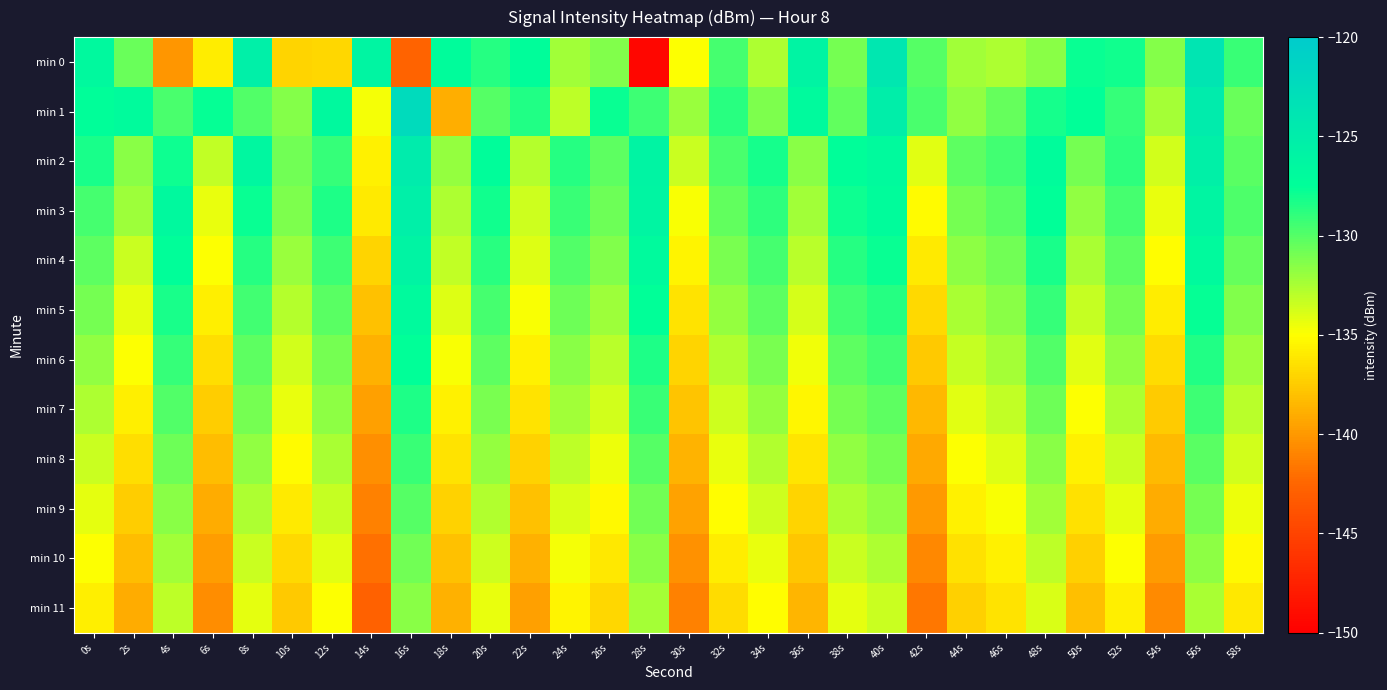

Between 30s and 0s, which is larger?

0s